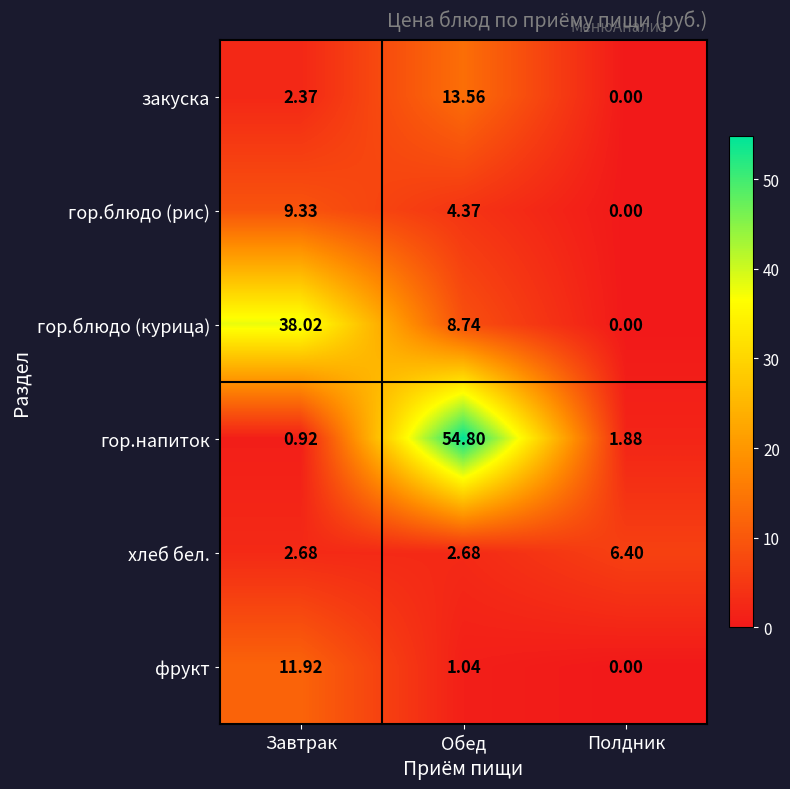

How many distinct data groups are displayed?

6